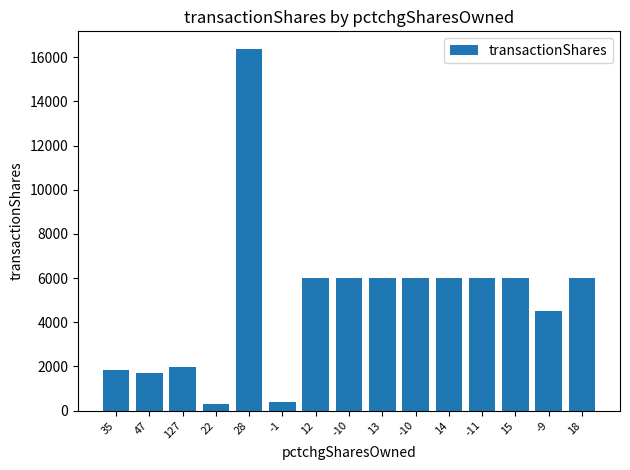

How many categories are shown in the chart?

15